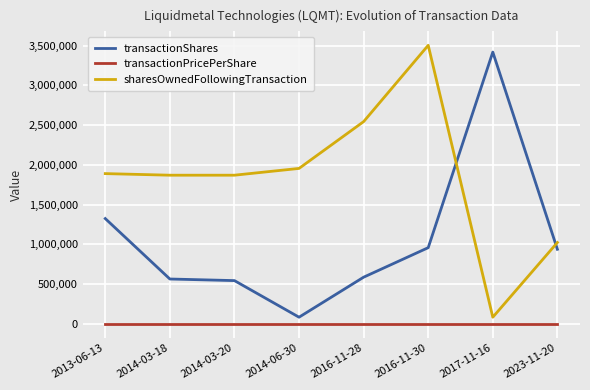

After their last crossing, which series has the higher values: sharesOwnedFollowingTransaction or transactionShares?

sharesOwnedFollowingTransaction